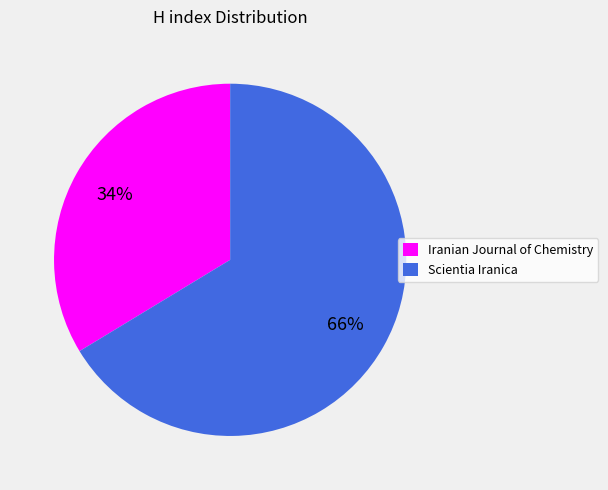

Which slice represents more than half of the pie?

Scientia Iranica